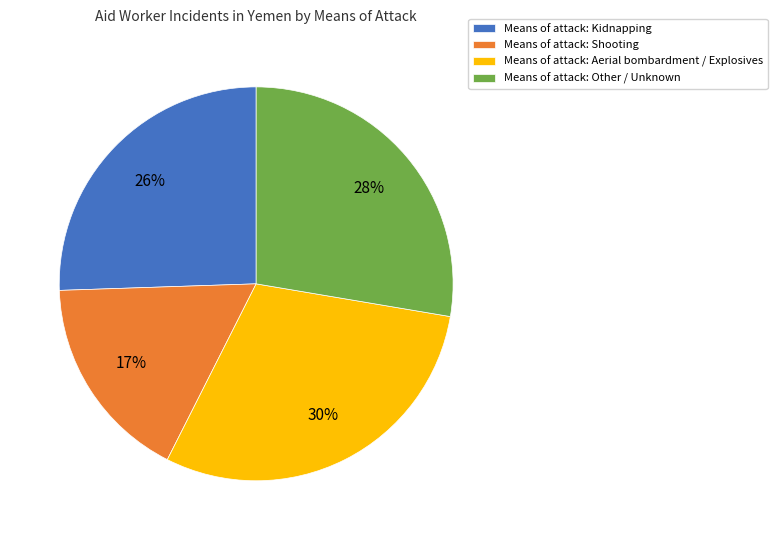

Is Means of attack: Other / Unknown the majority of the pie?

No